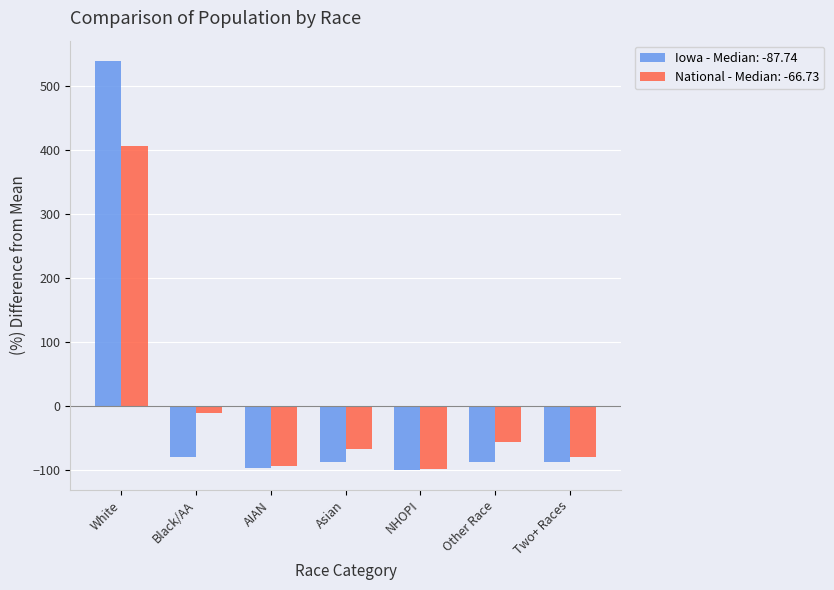

What is the sum of the National - Median: -66.73 values at Asian and NHOPI?

-165.5